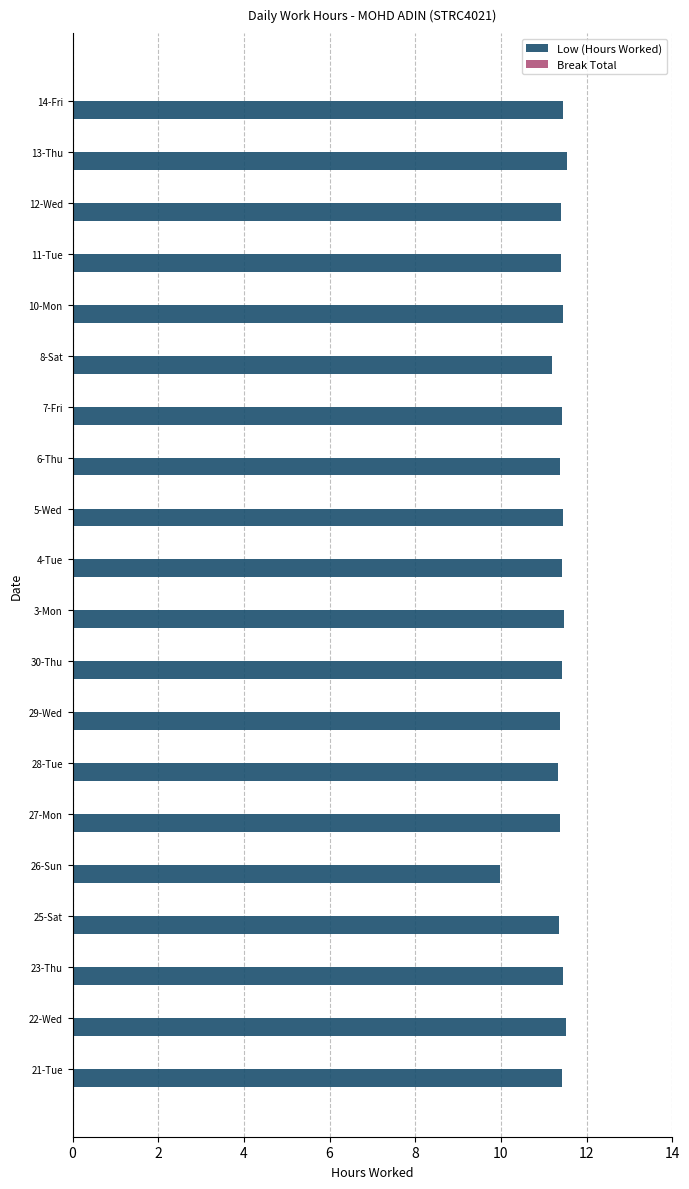

How many bars are there in total?

20